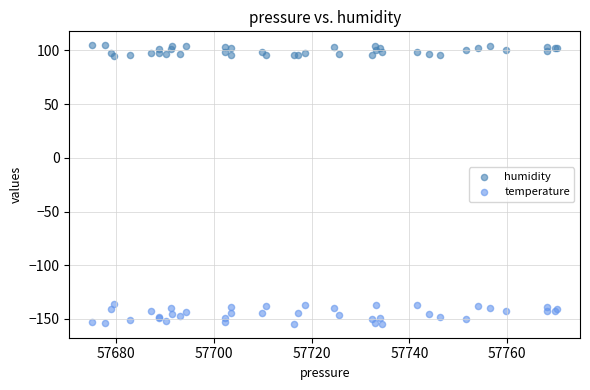

What are all the series names shown in the legend?

humidity, temperature